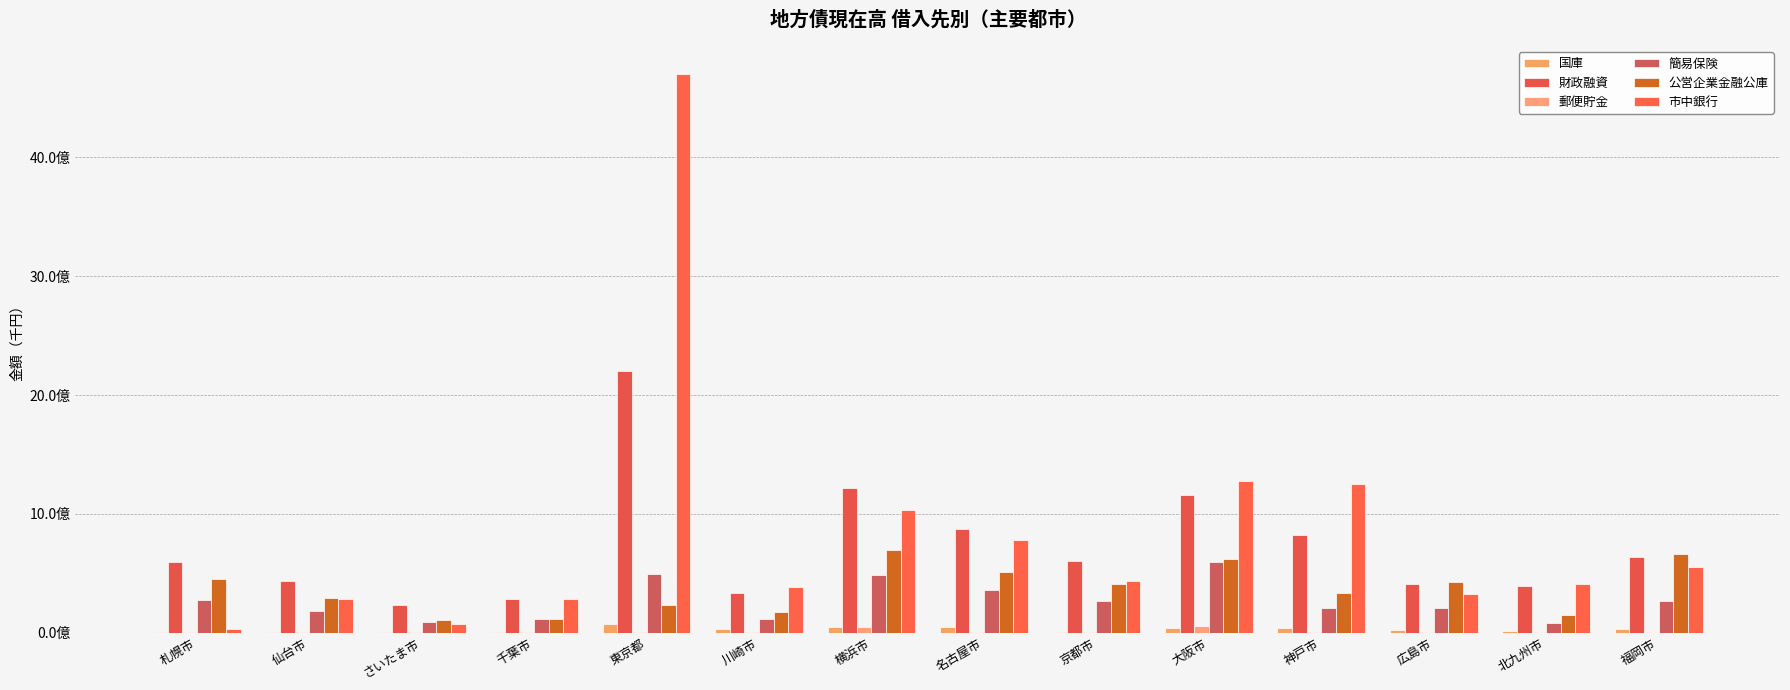

What are all the series names shown in the legend?

国庫, 財政融資, 郵便貯金, 簡易保険, 公営企業金融公庫, 市中銀行